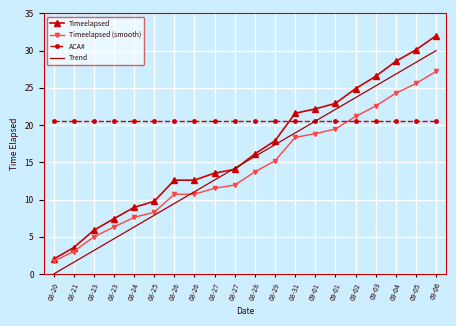

How many intersections are there between Timeelapsed and Trend?

2